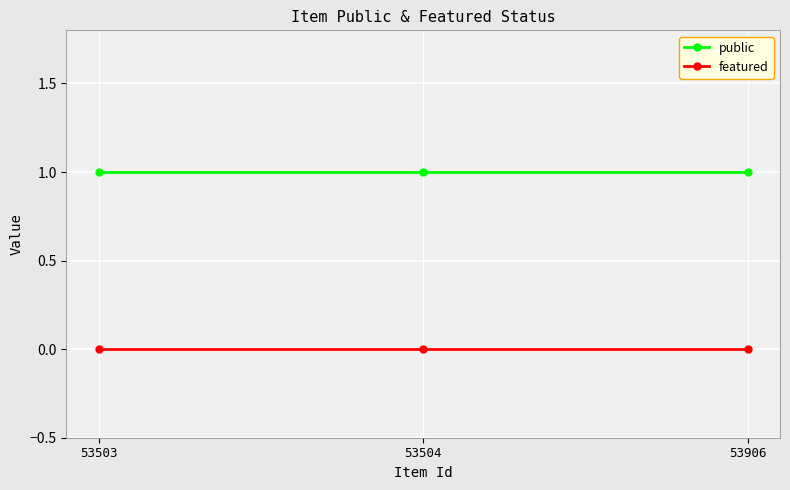

What is the value of the public point at the 3rd from the left?

1